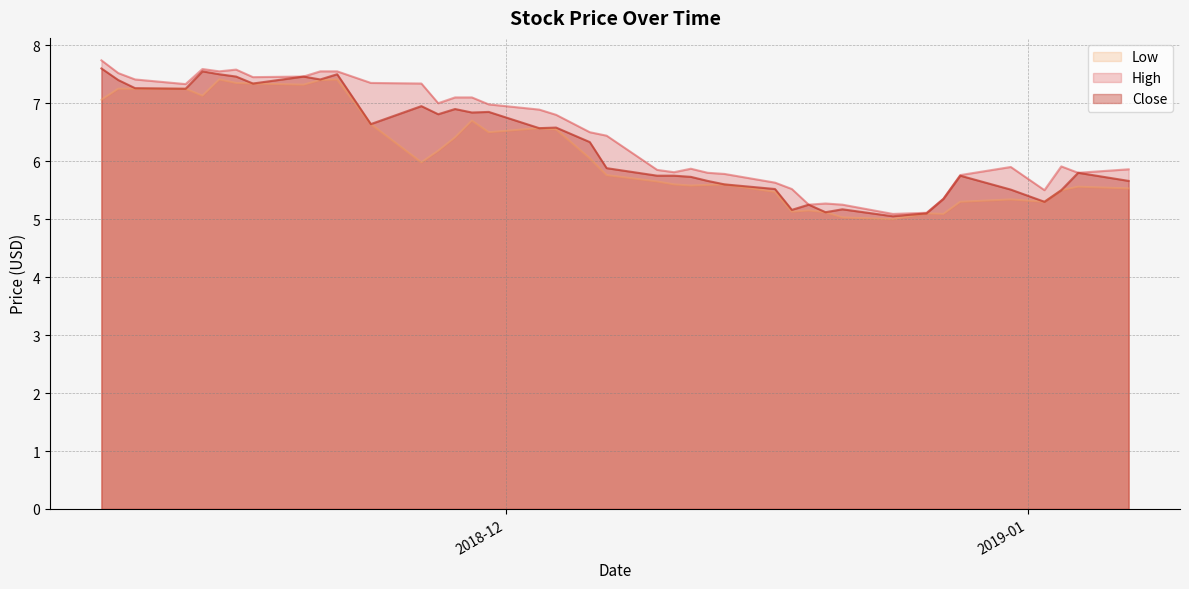

Rank the series by their maximum value, from highest to lowest.

High, Close, Low